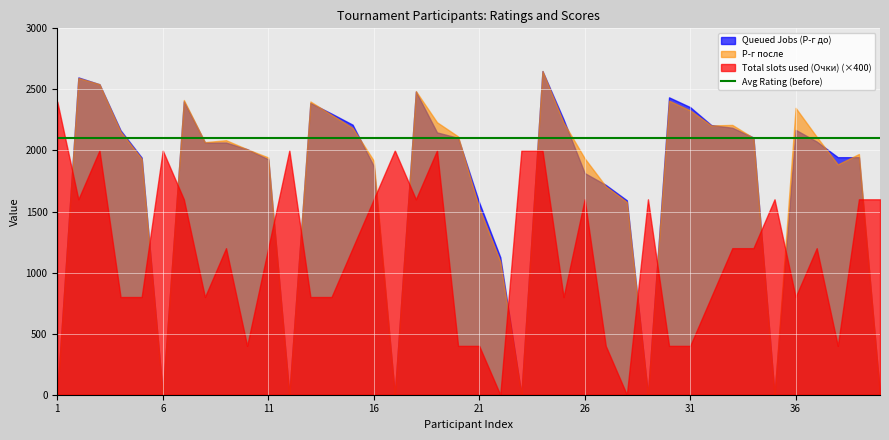

What is the difference between the second highest and minimum values in the Total slots used (Очки) series?

5